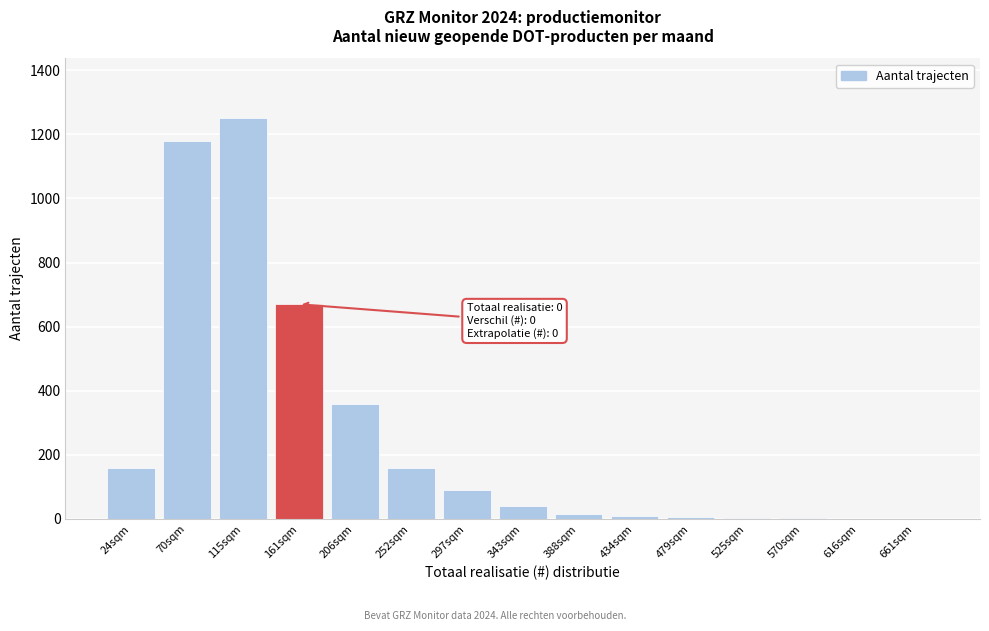

What is the change in value from 70sqm to 206sqm?

-820